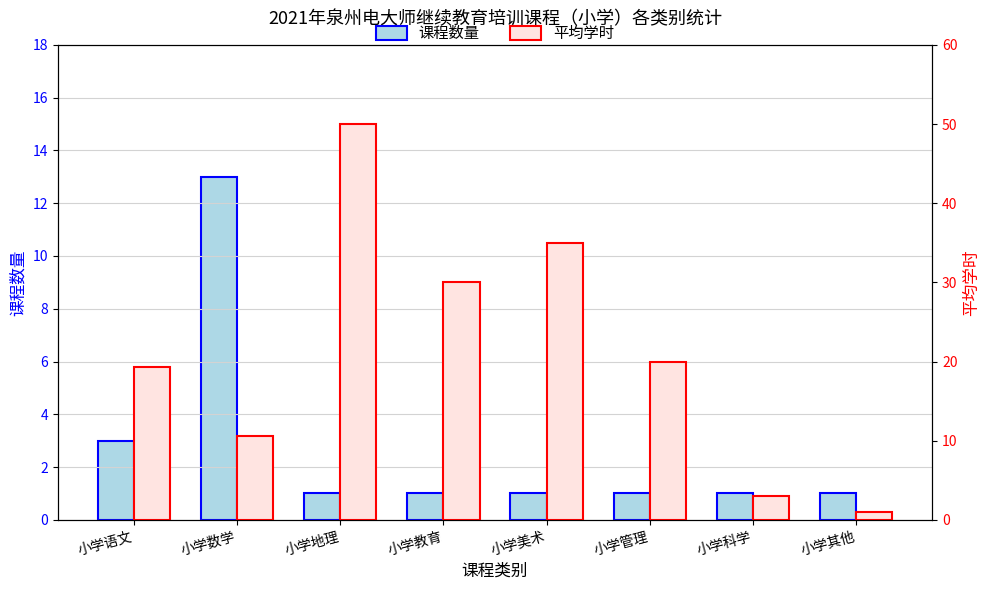

What is the minimum value for 课程数量?

1.0